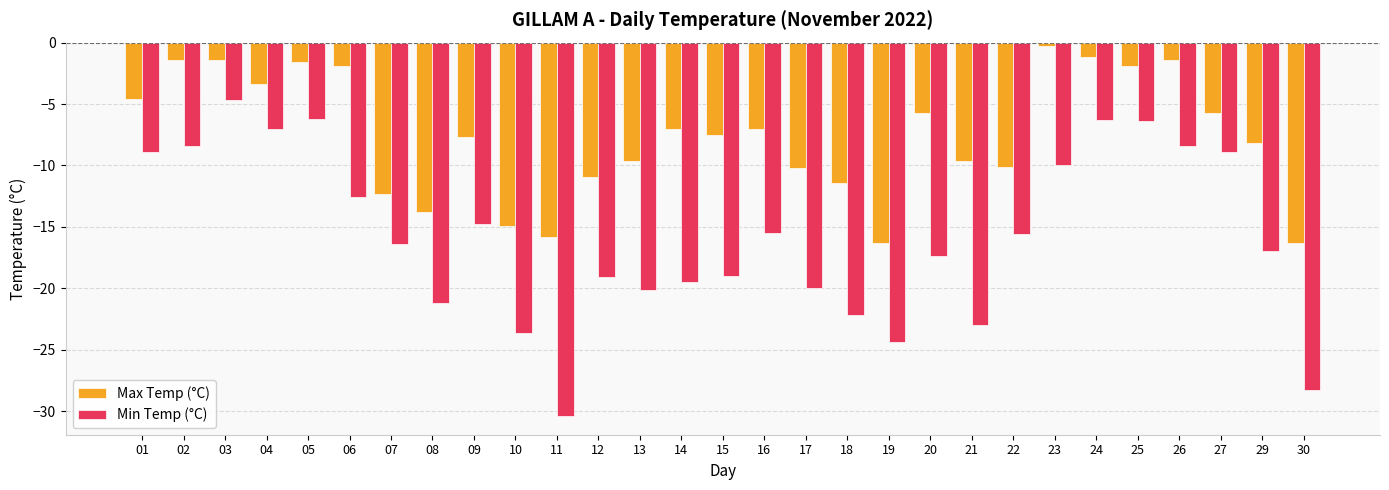

What is the maximum value shown in the chart?

-0.3